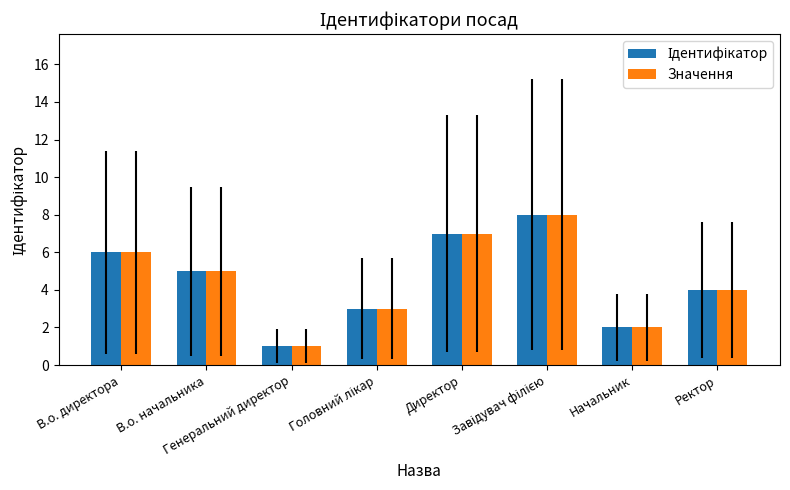

What is the sum of all Значення values?

36